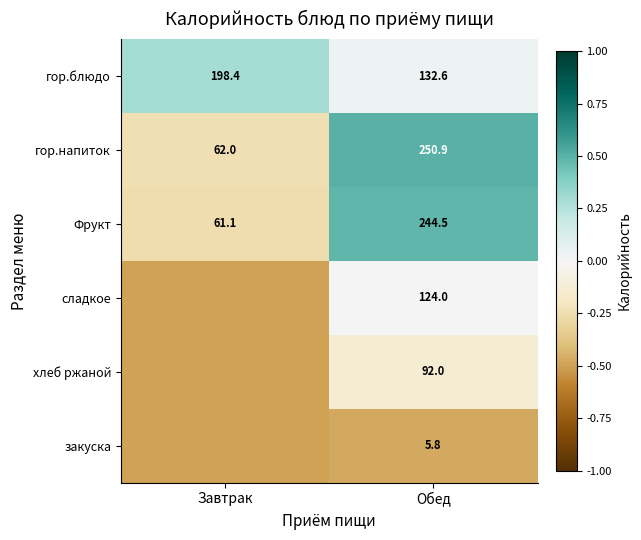

The гор.блюдо series shows 0.1 at Обед. True or false?

False